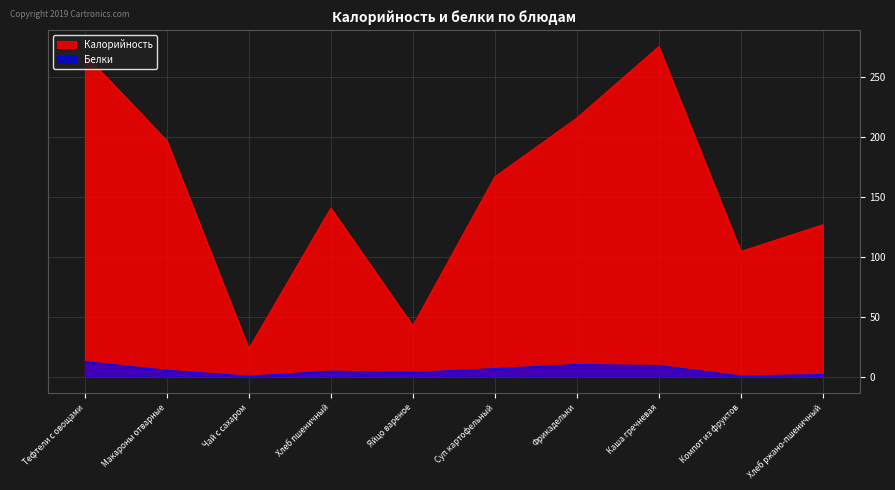

The Калорийность series shows 331.3 at Фрикадельки. True or false?

False